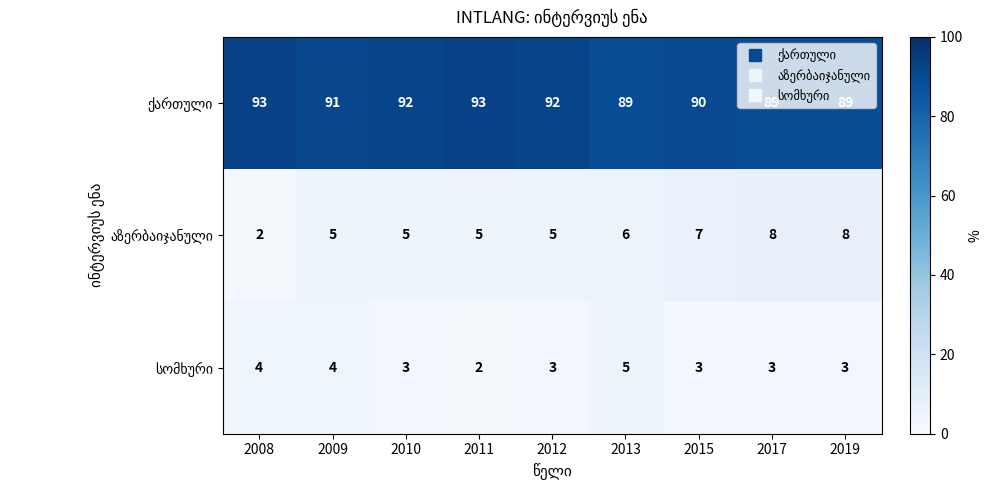

At how many categories does at least one series exceed 26?

9